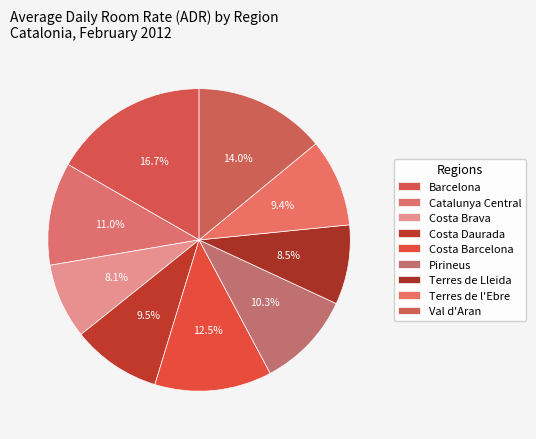

Between Terres de l'Ebre and Costa Daurada, which is larger?

Costa Daurada